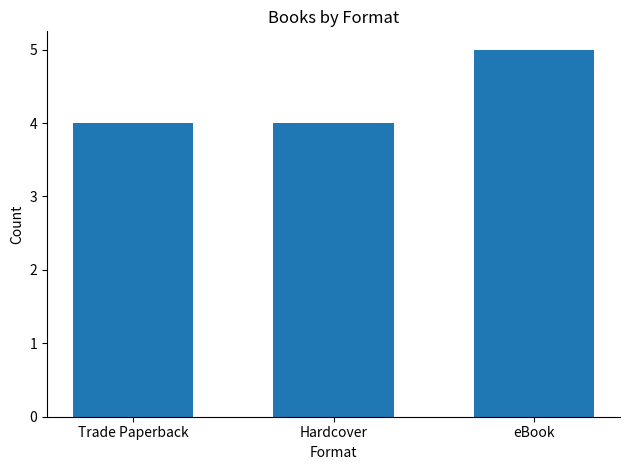

Which category has the highest value across all series?

eBook